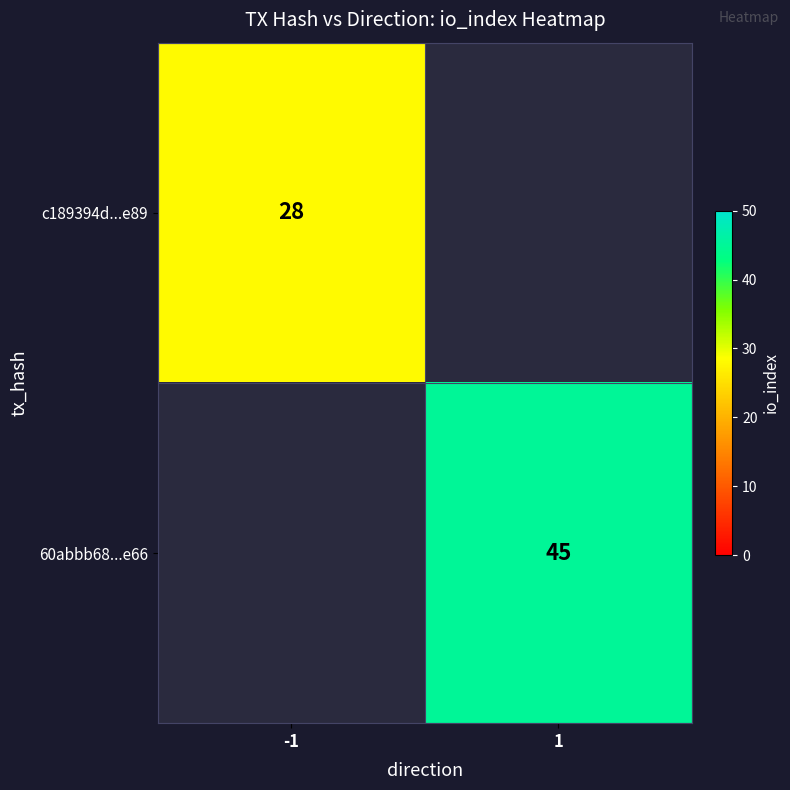

Is the value of 60abbb68...e66 at 1 greater than the value of c189394d...e89 at -1?

Yes